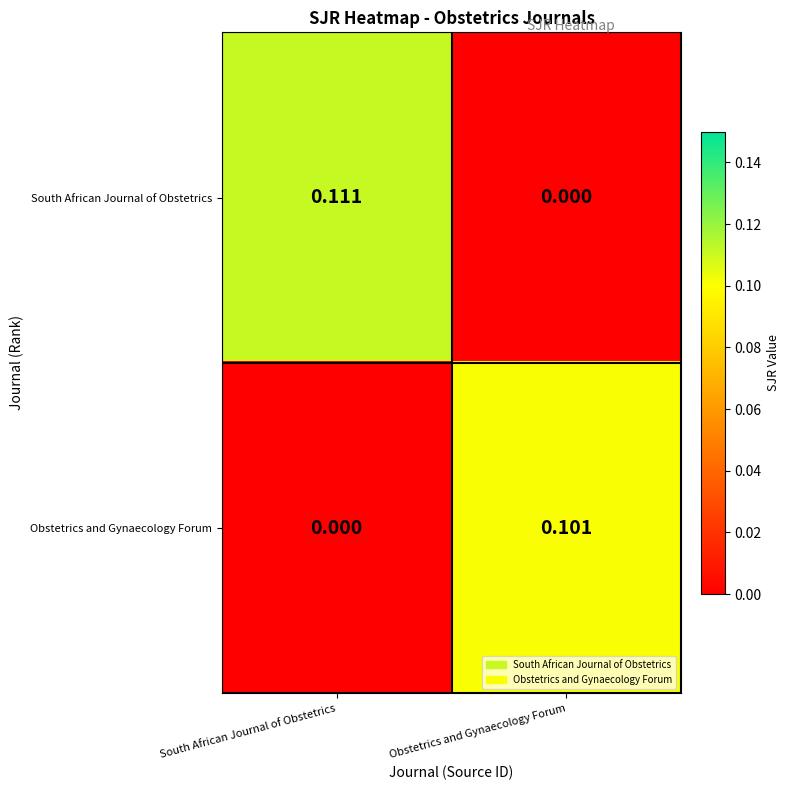

At which category is the sum across all series the highest?

South African Journal of Obstetrics